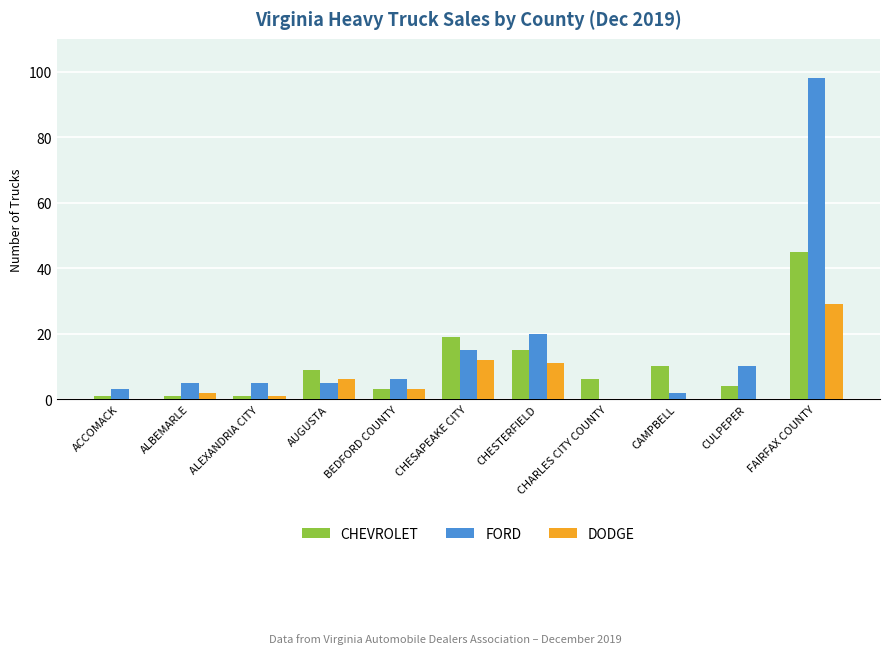

How many data points does each series have?

11